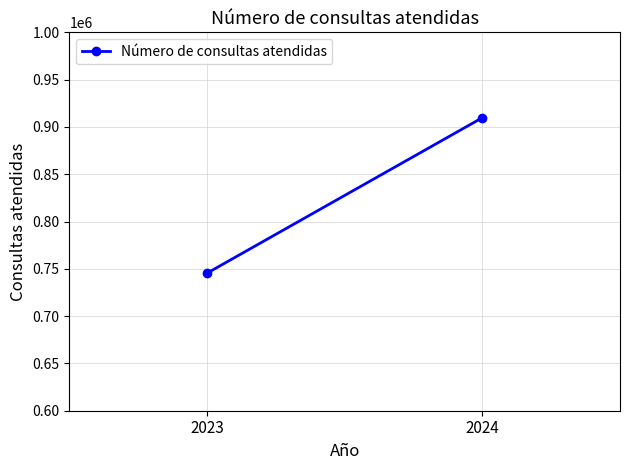

At which category does the chart reach its minimum across all series?

2023